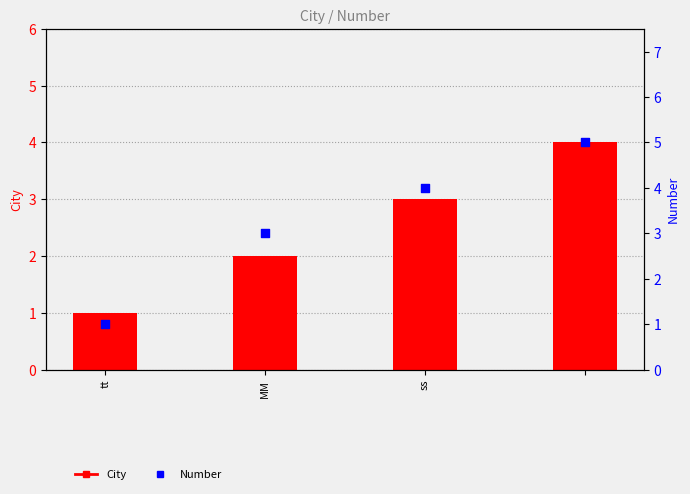

At which category is the sum across all series the highest?

3